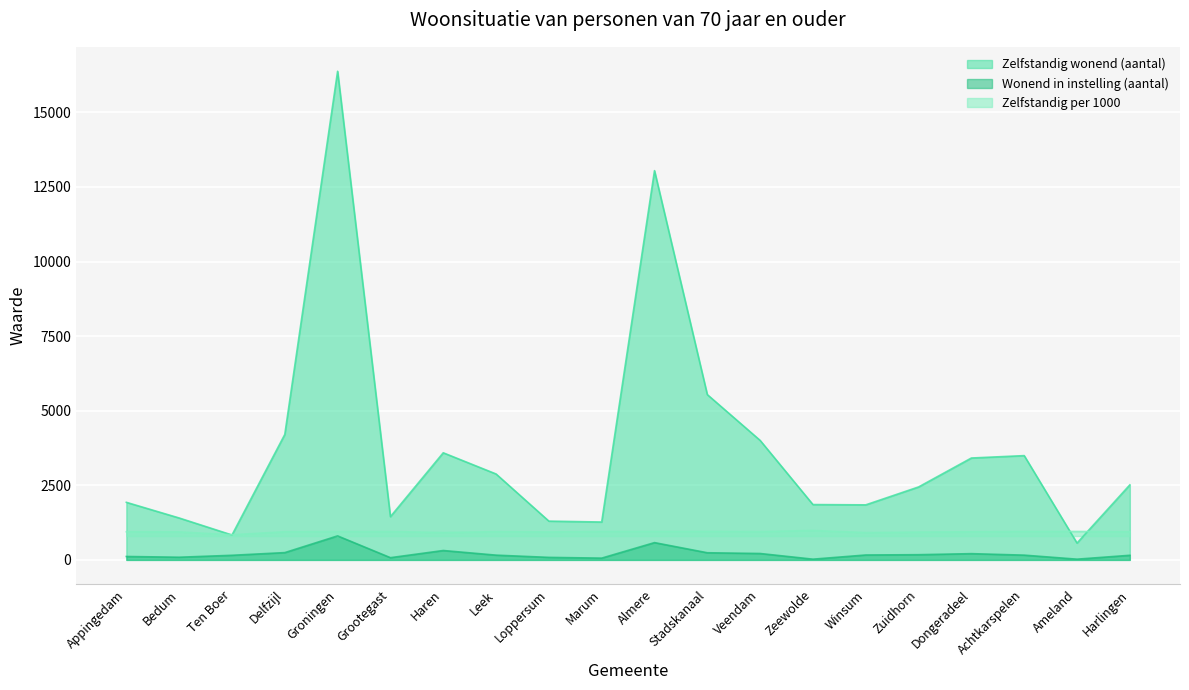

How many lines are shown in the chart?

3